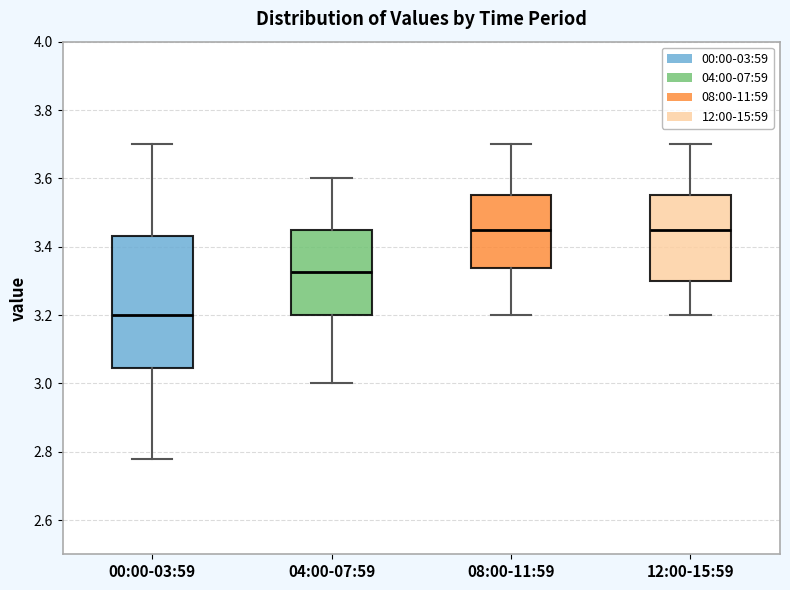

Reading left to right, transcribe this box plot: for each box, give where its median line is, the range the box spans, and where its two whiskers end, as read against the y-axis. The values are not printed on the chart, so give them approximately, as read against the axis.

00:00-03:59: median 3.20, box 3.04 to 3.44, whiskers 2.78 to 3.70
04:00-07:59: median 3.32, box 3.20 to 3.46, whiskers 3.00 to 3.60
08:00-11:59: median 3.46, box 3.34 to 3.56, whiskers 3.20 to 3.70
12:00-15:59: median 3.46, box 3.30 to 3.56, whiskers 3.20 to 3.70